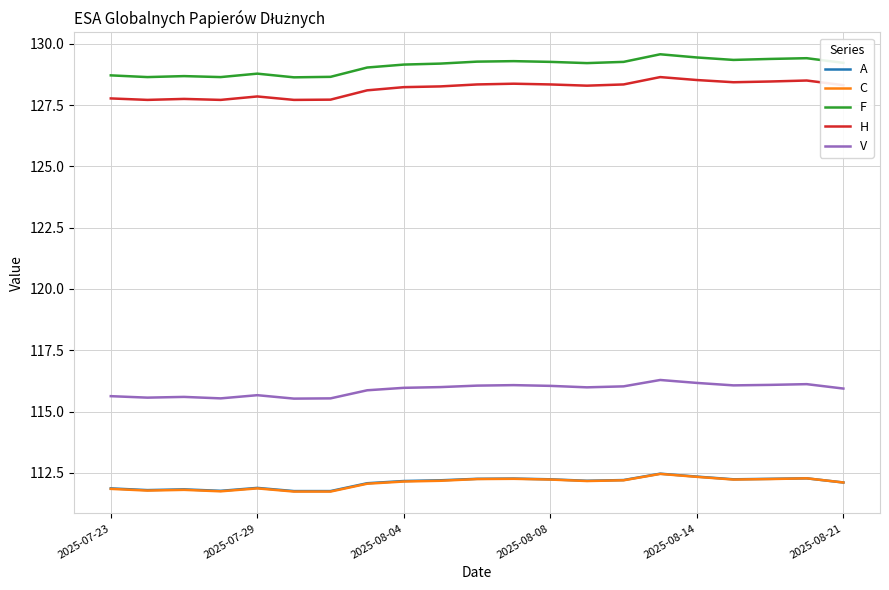

True or false: C and H cross at least once.

False